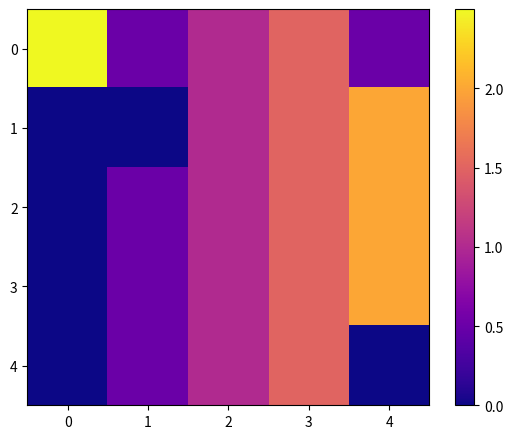

Which series changed the most between 2 and 4?

1